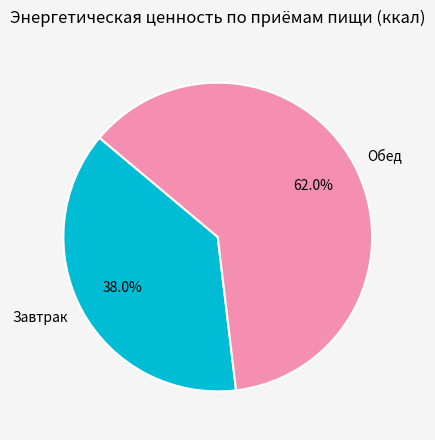

Which category has the biggest portion of the pie?

Обед